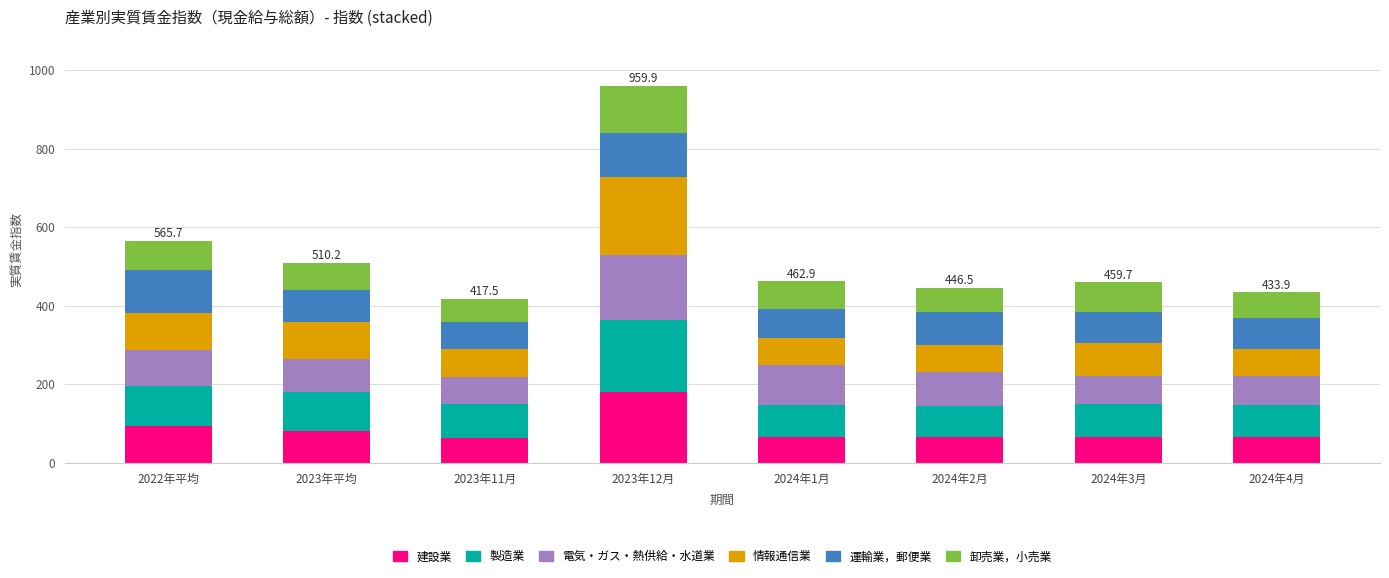

Are the bars horizontal?

No